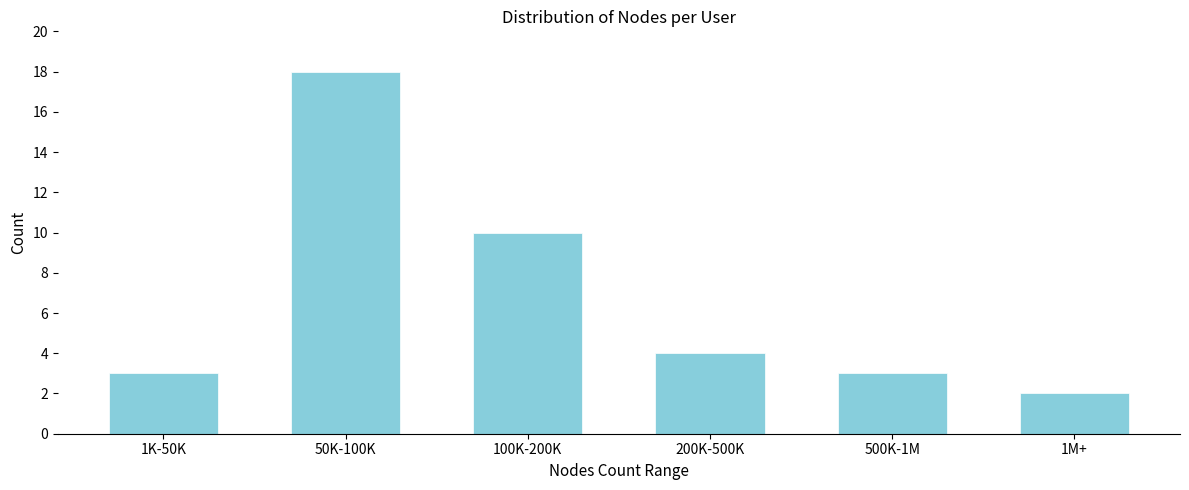

Reading left to right, what are all the values shown in this chart?

1K-50K=3	50K-100K=18	100K-200K=10	200K-500K=4	500K-1M=3	1M+=2